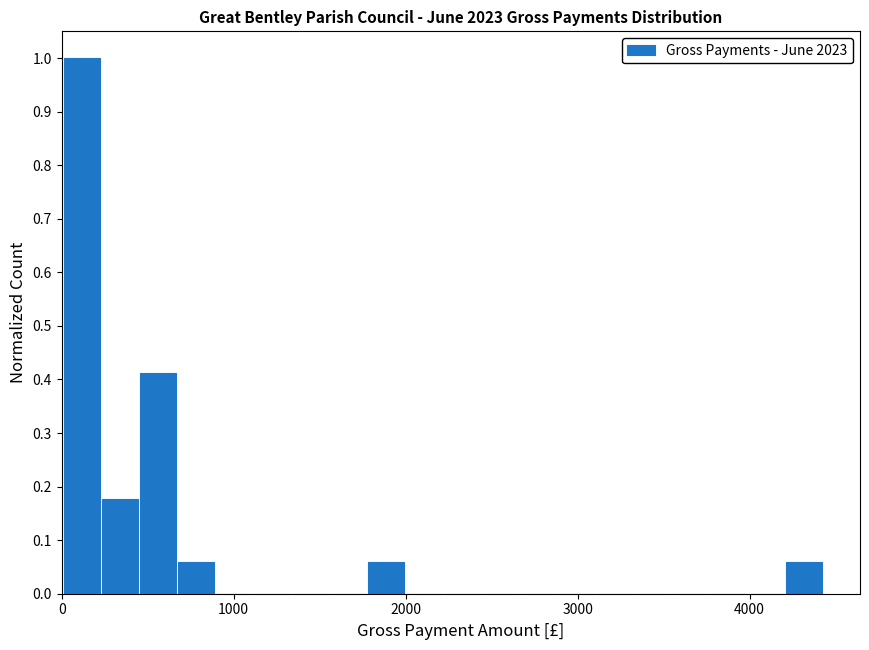

Read against the x-axis, roughly where is the centre of the tallest bar?

100